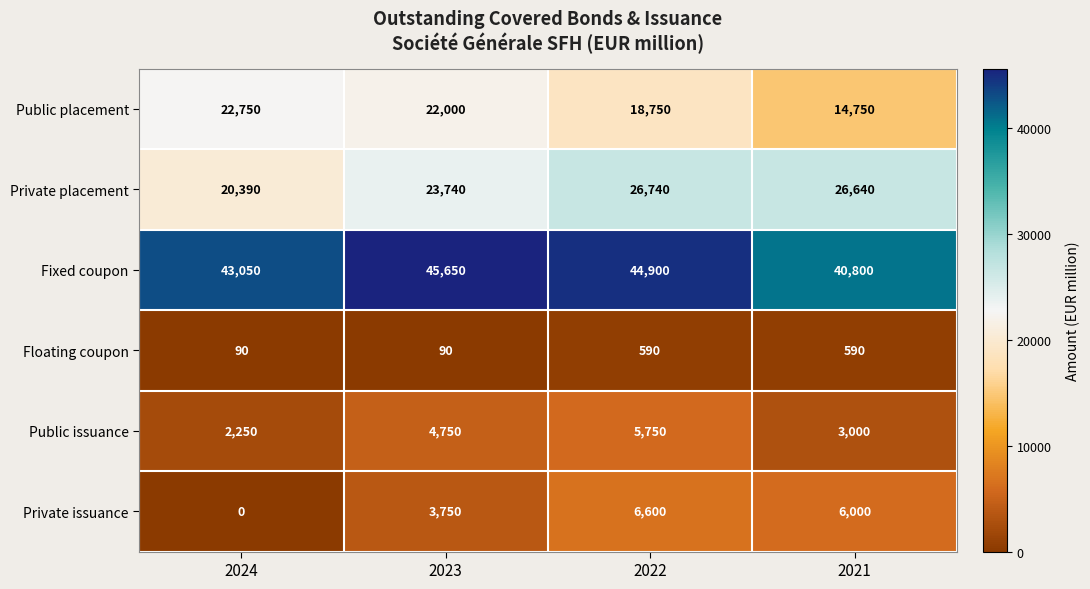

Is it true that Private issuance equals 6000 at 2021?

True